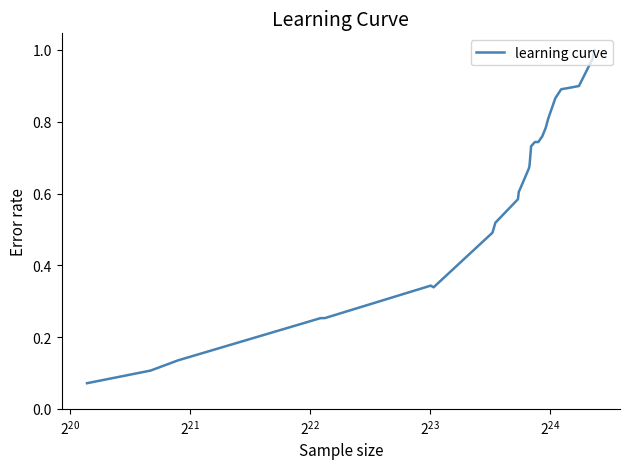

How many lines are shown in the chart?

1